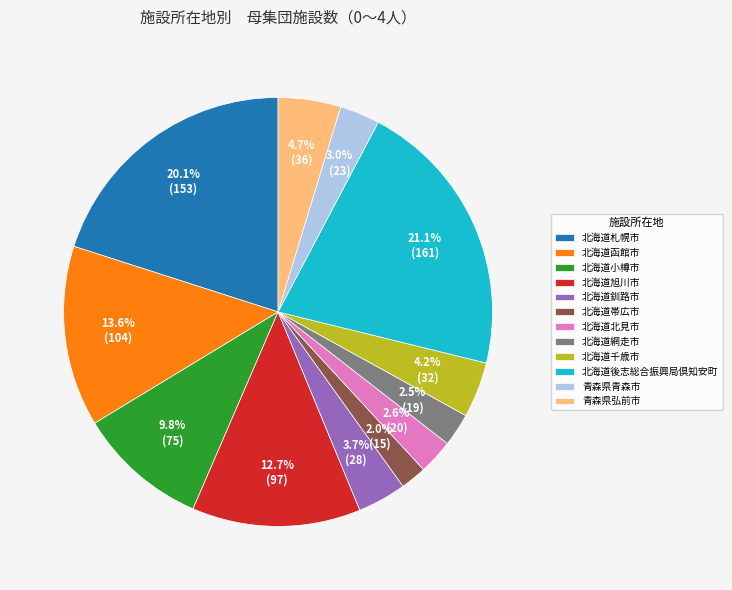

Which has a higher value, 北海道帯広市 or 青森県青森市?

青森県青森市